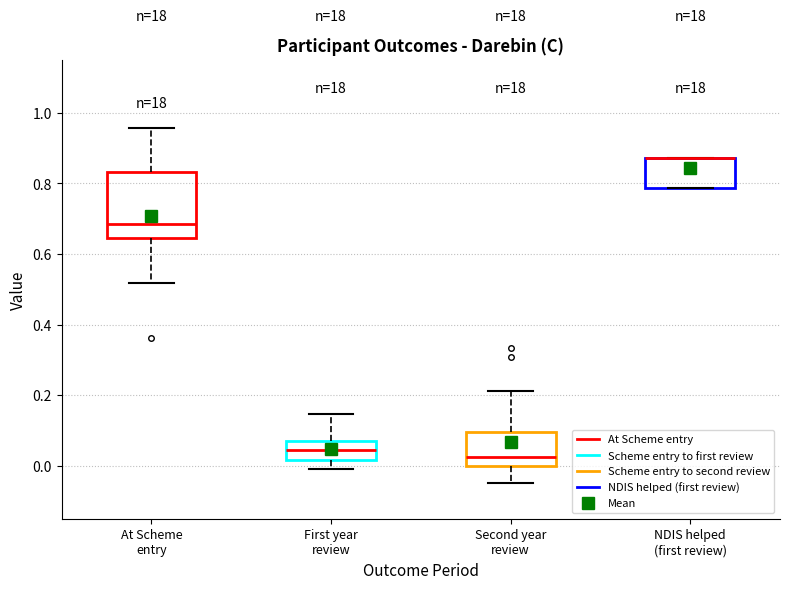

Where does the upper whisker of the box for At Scheme entry end on the y-axis? The values are not printed on the chart, so give them approximately, as read against the axis.

0.96